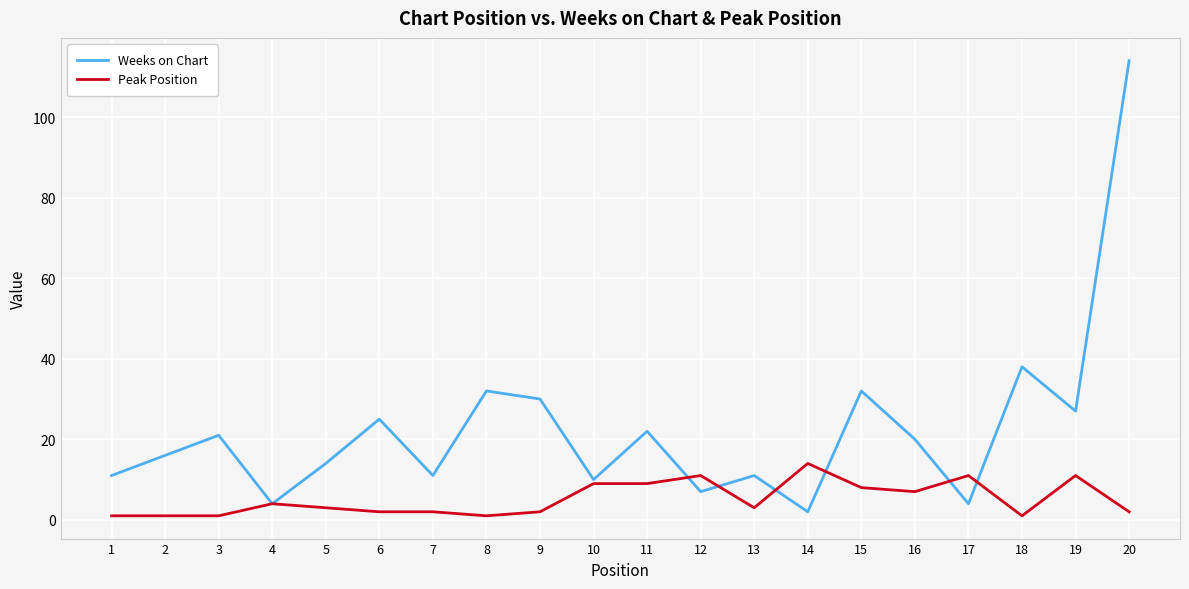

At 7, list the series in order from smallest to largest.

Peak Position, Weeks on Chart